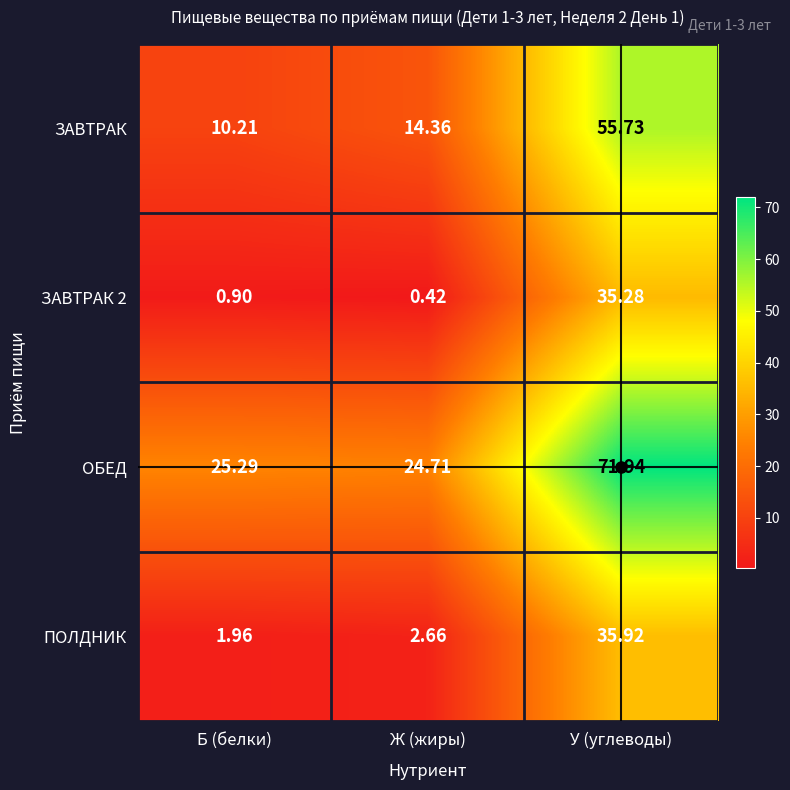

At which label does ПОЛДНИК first exceed 2?

Ж (жиры)